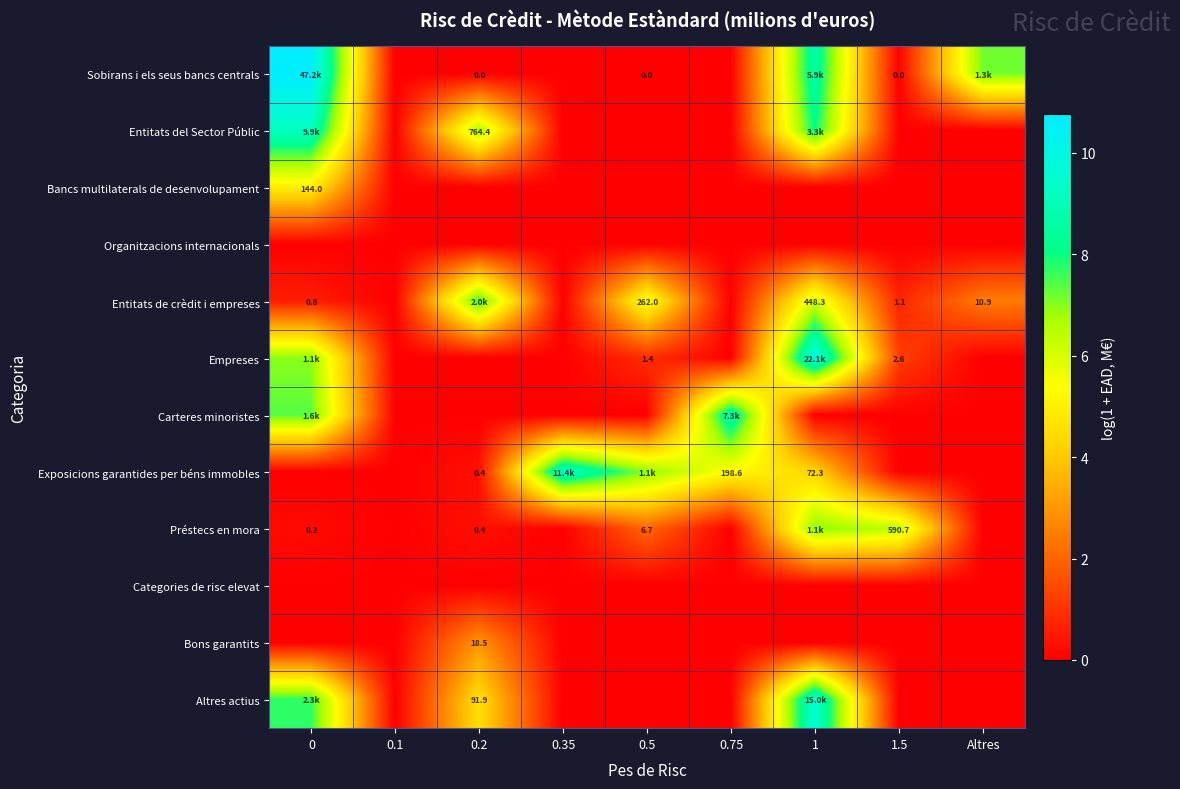

Between 0.35 and 0.2, which is larger?

0.2